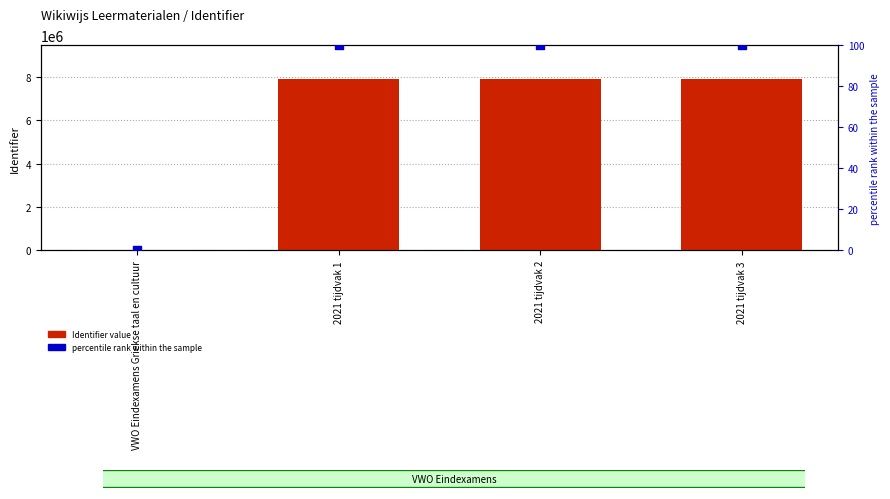

What are all the series names shown in the legend?

Identifier, percentile rank within the sample